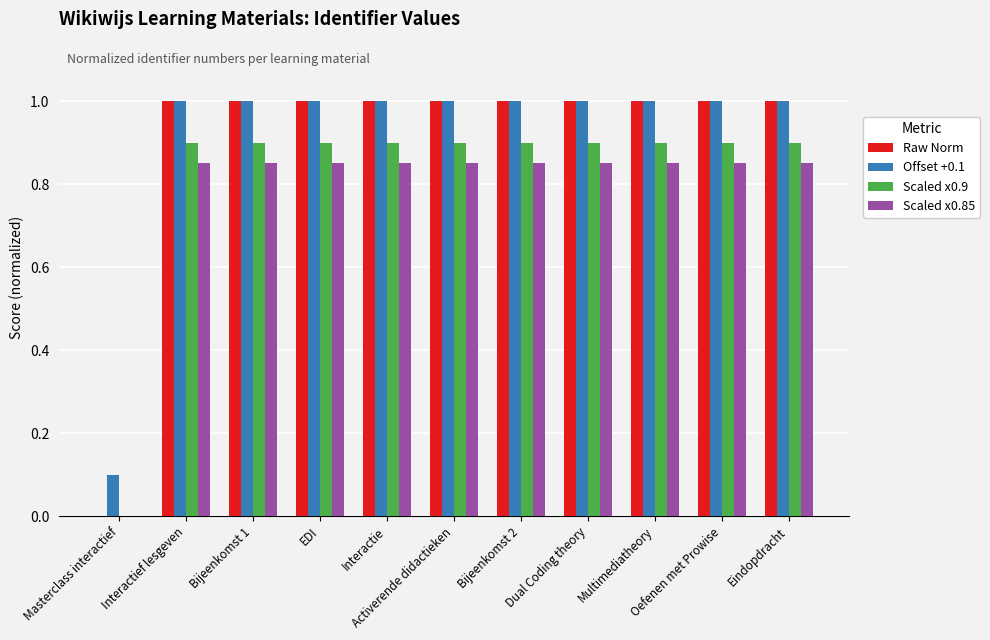

What is the sum of all Scaled x0.9 values?

9.0